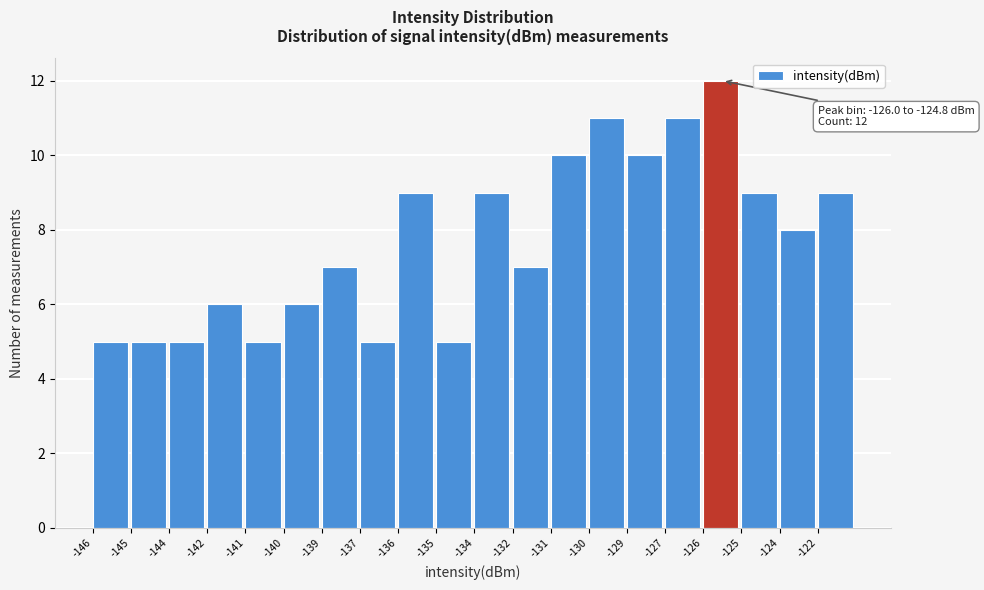

Reading left to right, transcribe all the data shown in this chart.

-146=5	-145=5	-144=5	-142=6	-141=5	-140=6	-139=7	-137=5	-136=9	-135=5	-134=9	-132=7	-131=10	-130=11	-129=10	-127=11	-126=12	-125=9	-124=8	-122=9